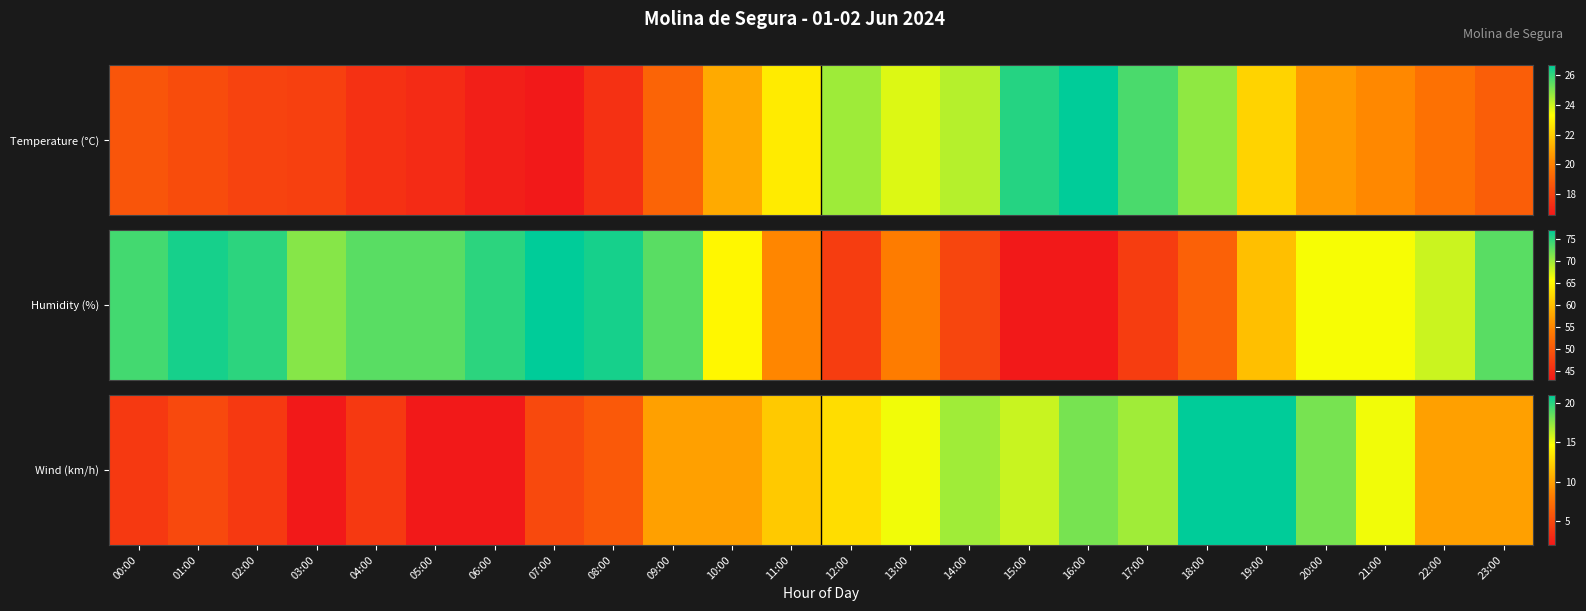

Reading right to left, extract all data points from this chart.

23:00=10	22:00=10	21:00=15	20:00=18	19:00=21	18:00=21	17:00=17	16:00=18	15:00=16	14:00=17	13:00=15	12:00=13	11:00=12	10:00=10	09:00=10	08:00=6	07:00=5	06:00=2	05:00=2	04:00=4	03:00=2	02:00=4	01:00=5	00:00=4